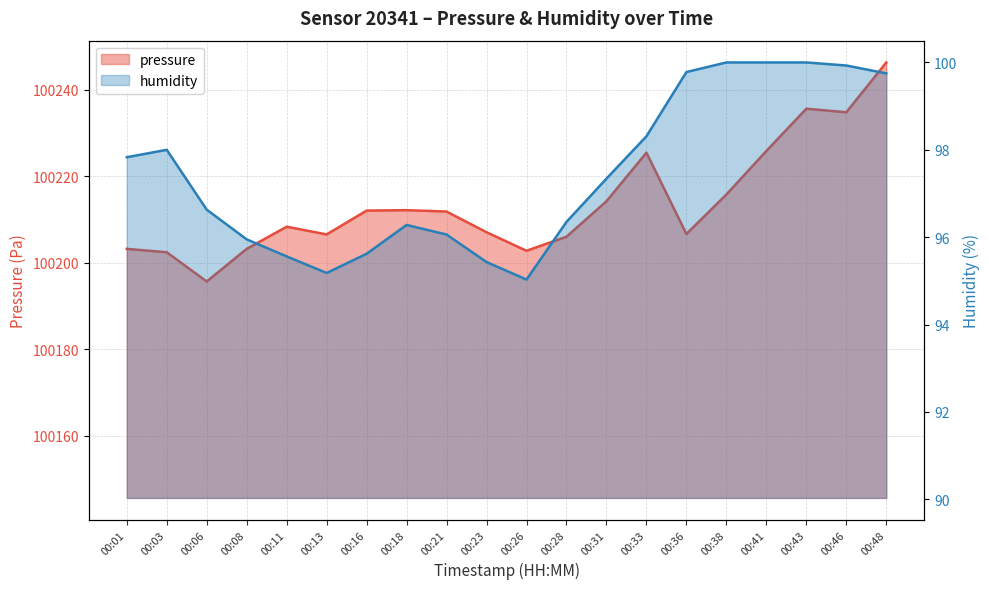

True or false: pressure has more than 0 interior local peaks.

True